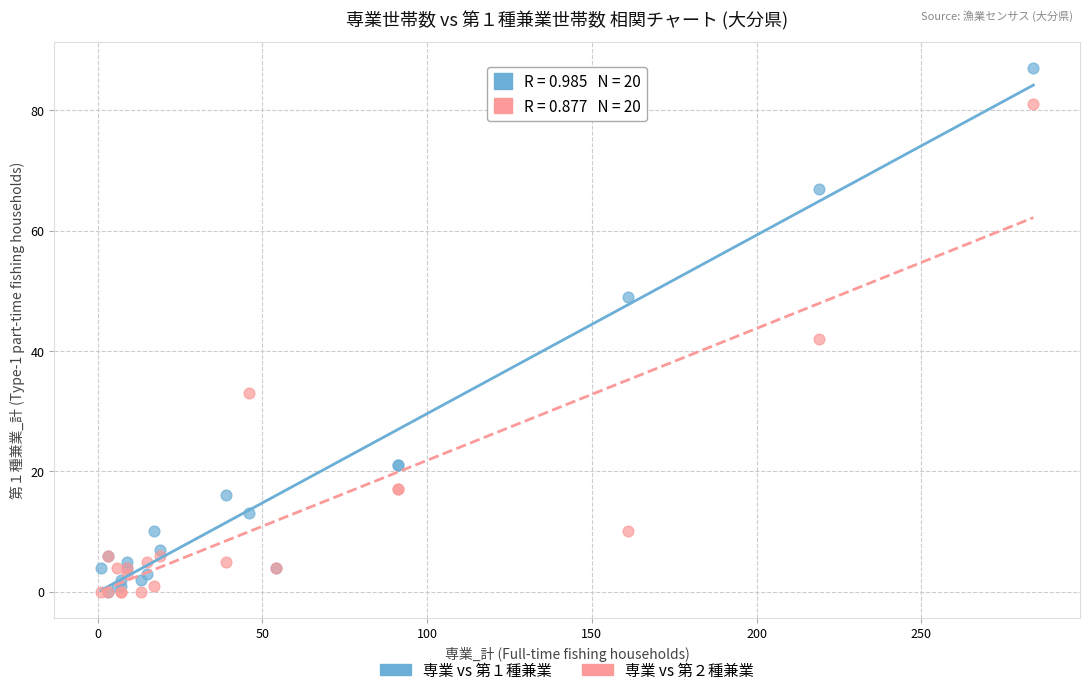

Across all series, what Y value is closest to 43?

42